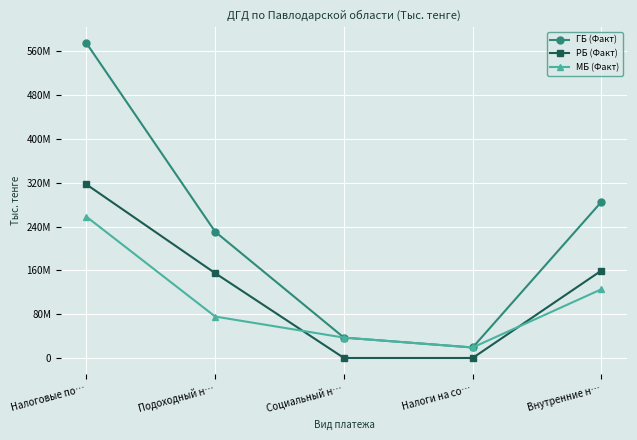

True or false: РБ (Факт) has more than 0 points higher than both neighbors.

False